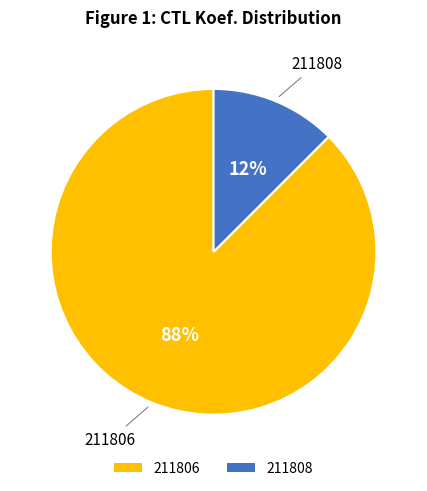

How many segments does this pie chart have?

2